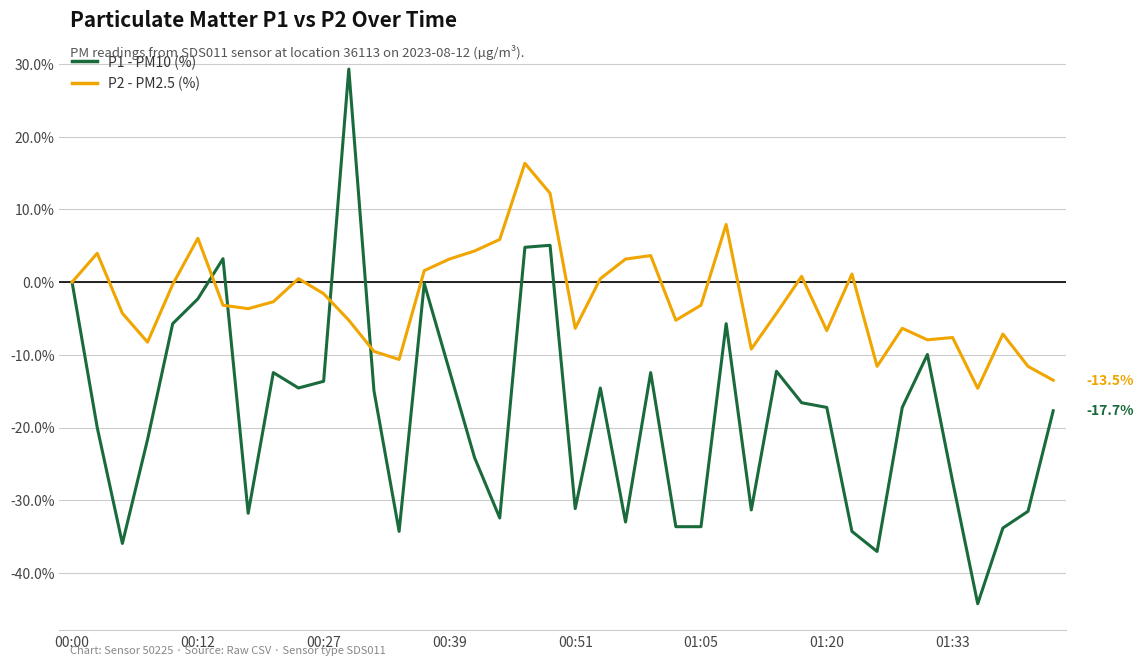

Does the chart have visible grid lines?

Yes